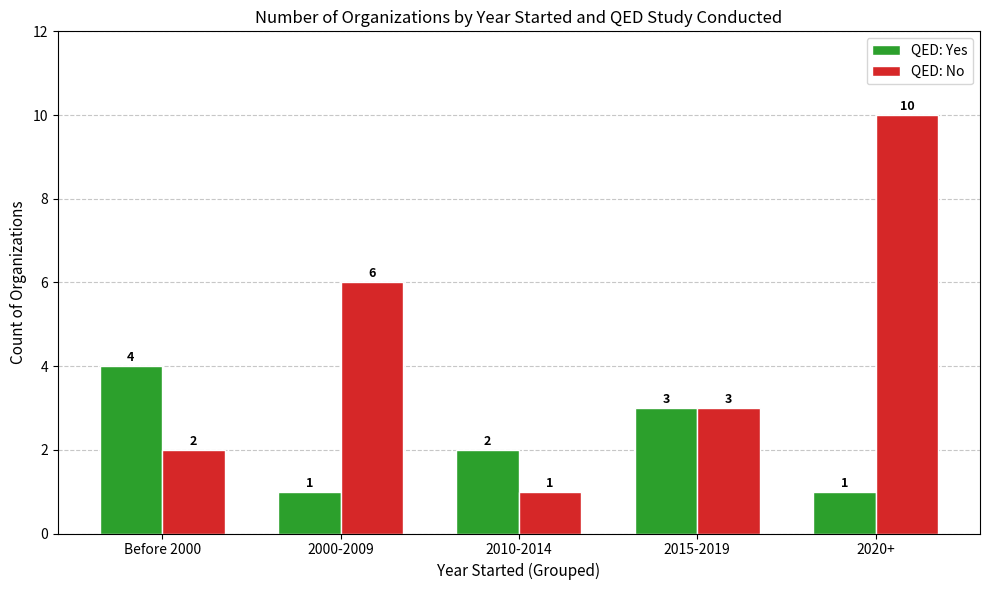

Reading left to right, extract all data points from this chart.

QED: Yes: Before 2000=4	2000-2009=1	2010-2014=2	2015-2019=3	2020+=1
QED: No: Before 2000=2	2000-2009=6	2010-2014=1	2015-2019=3	2020+=10